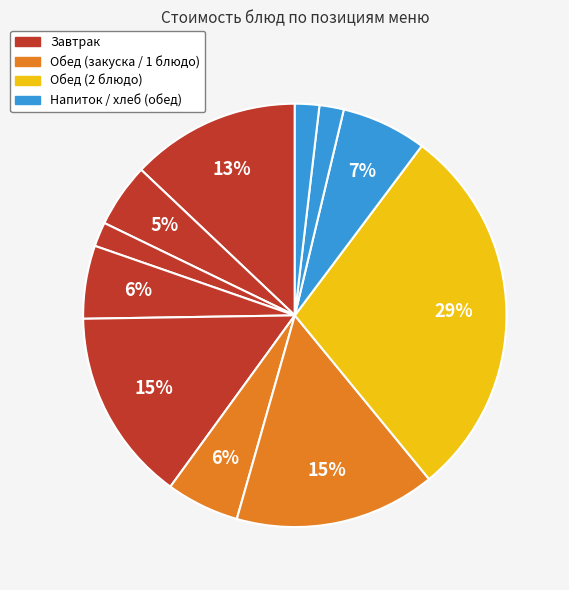

How many slices are in this pie chart?

11